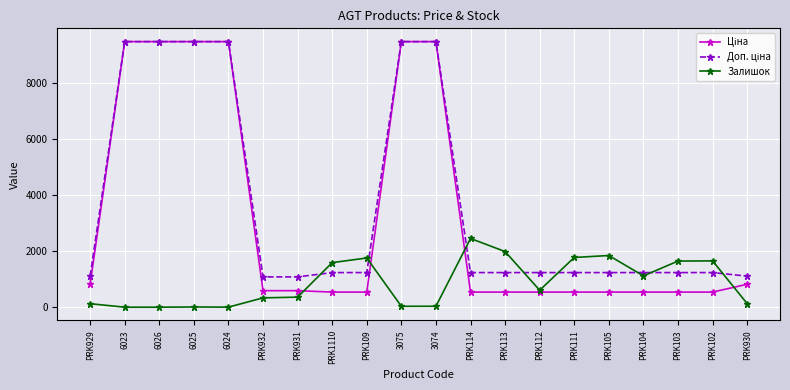

What is the label of the 6th point from the left?

PRK932